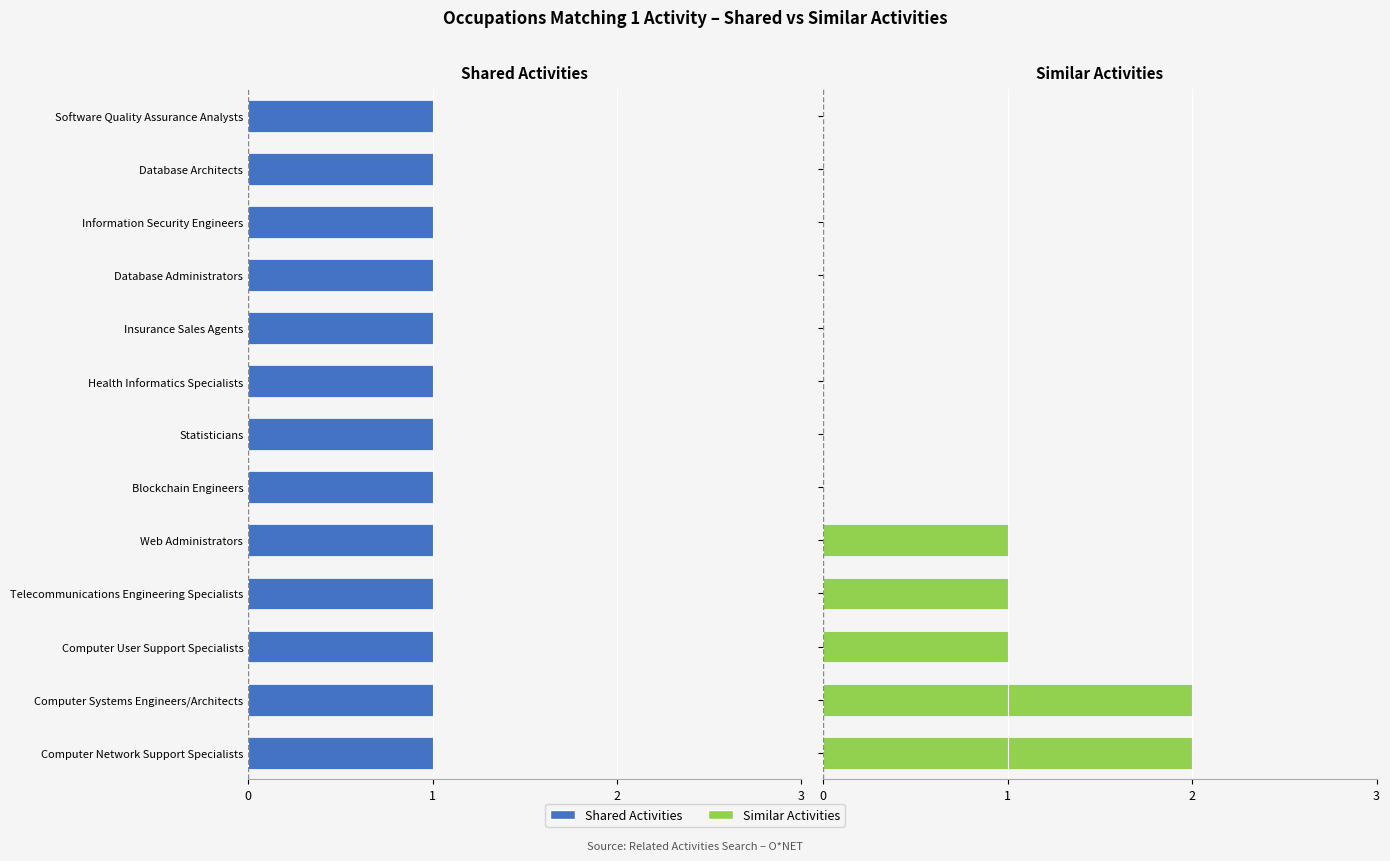

At how many categories does at least one series exceed 0?

13